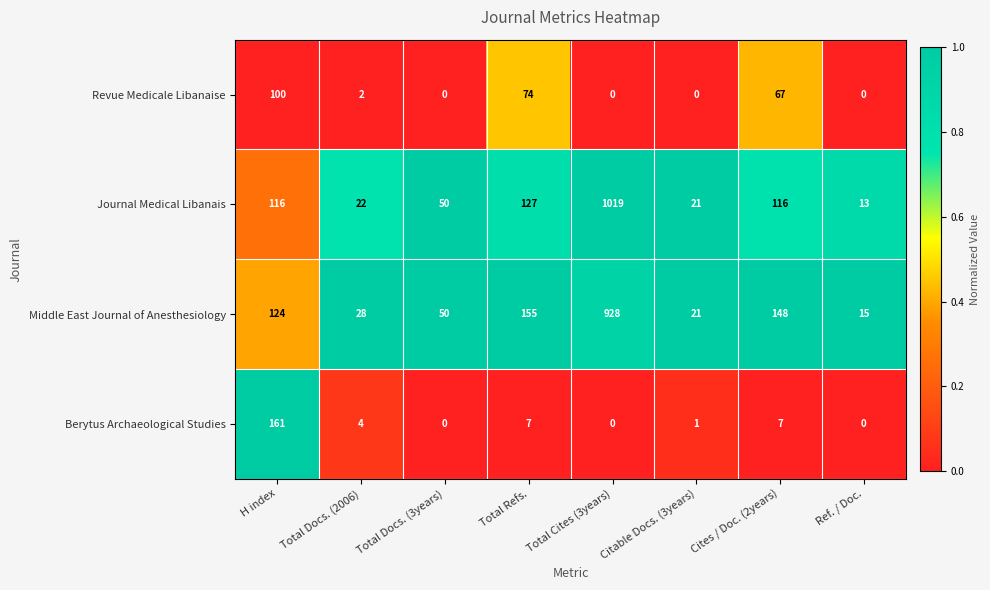

What is the maximum value shown in the chart?

1019